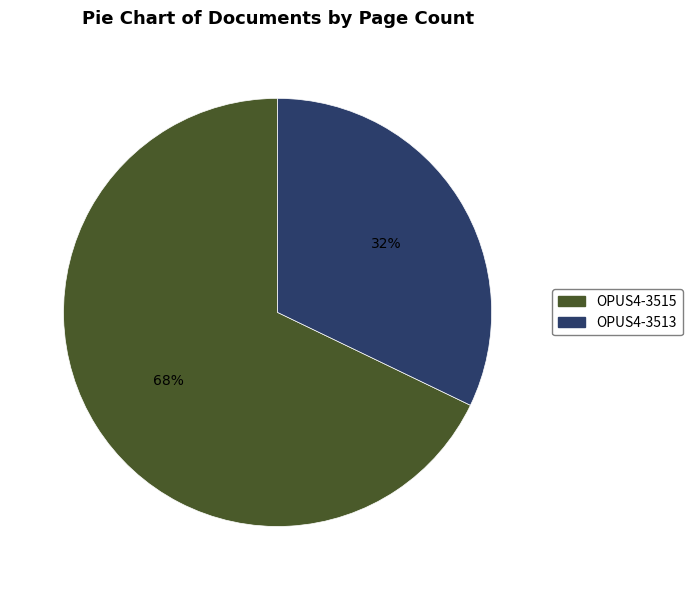

Which category accounts for the majority?

OPUS4-3515